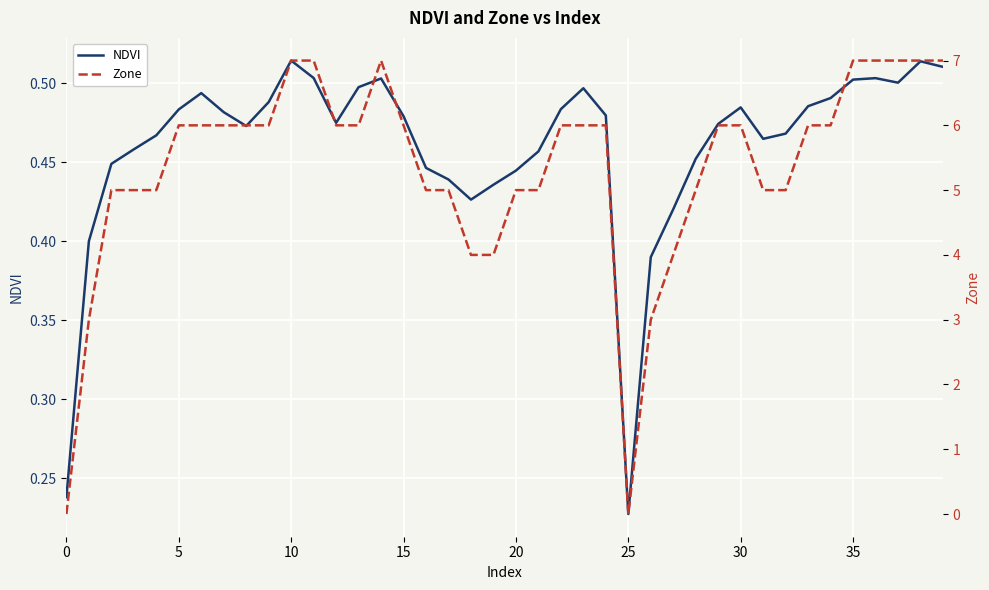

True or false: Zone has more than 2 points higher than both neighbors.

False